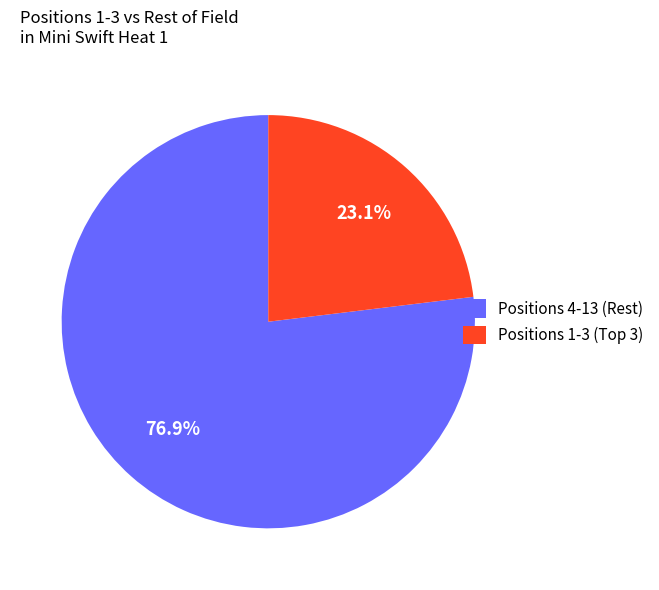

What percentage is NOT represented by Positions 4-13 (Rest)?

23.1%